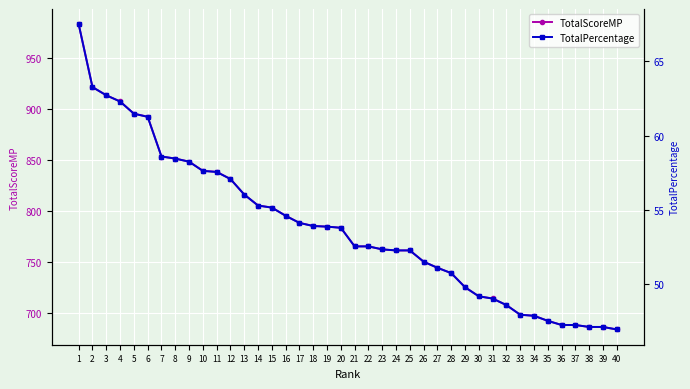

What is the approximate value of TotalScoreMP at 5?

895.0